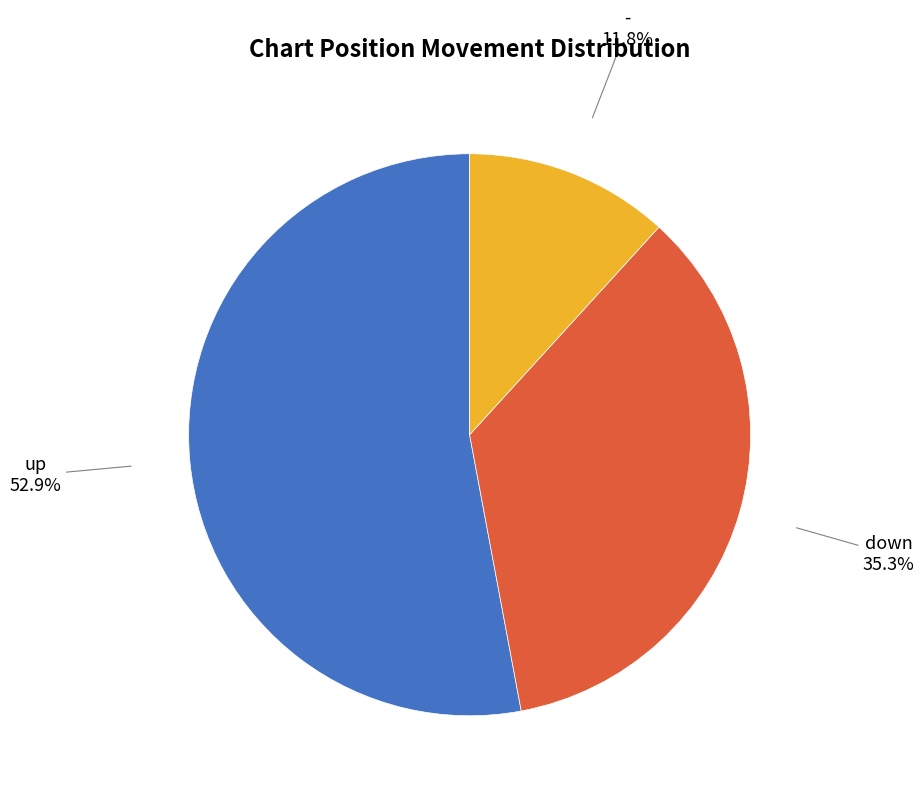

Does any single category account for the majority?

Yes